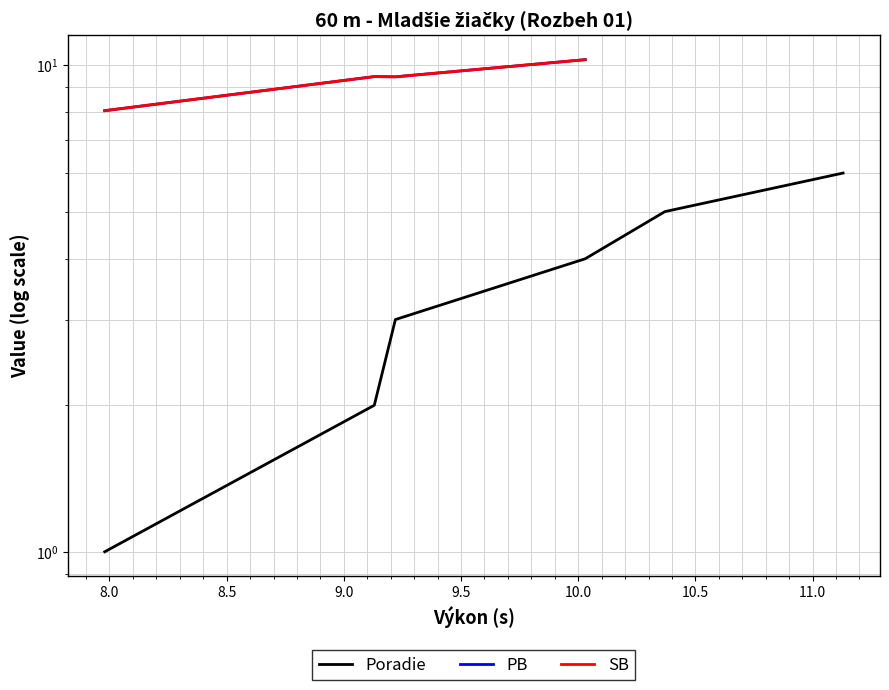

True or false: there are more than 0 points higher than both neighbors.

False